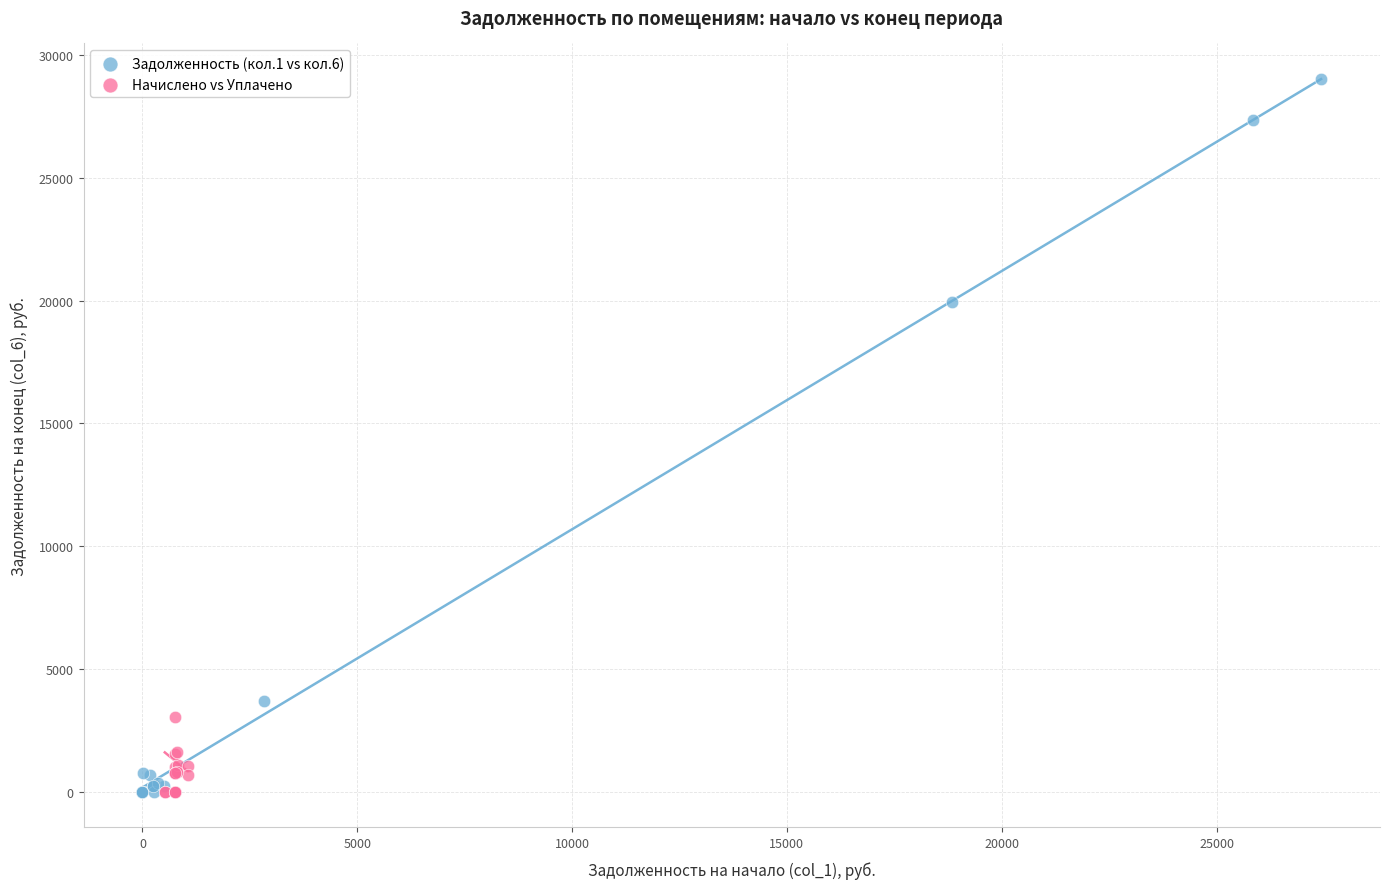

Which series has the widest spread of Y values?

Задолженность (кол.1 vs кол.6)